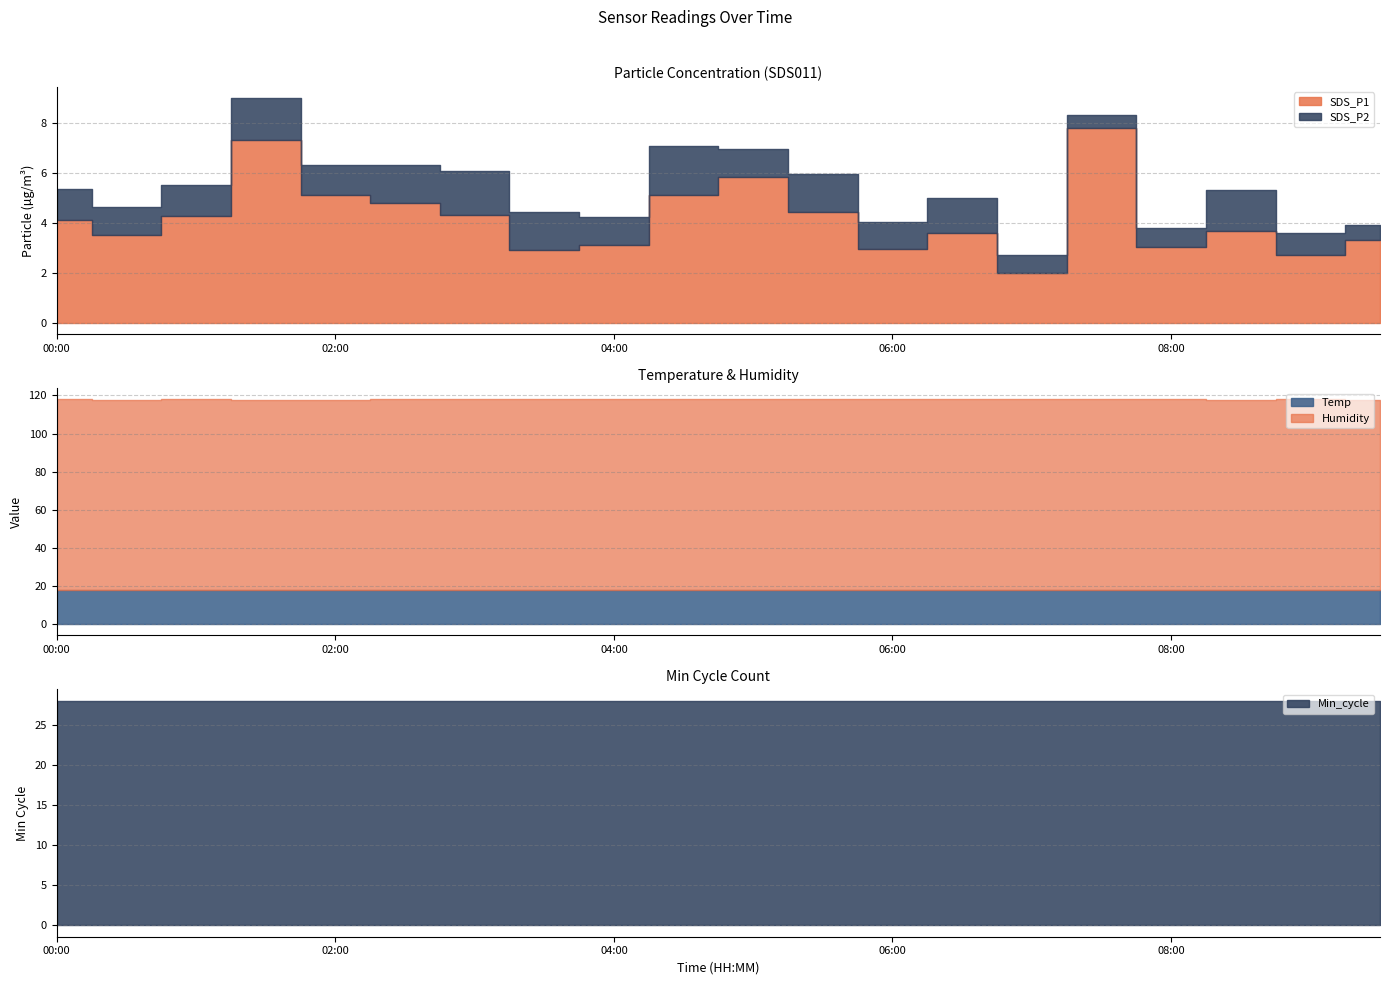

At which label is Temp closest to 17?

00:30